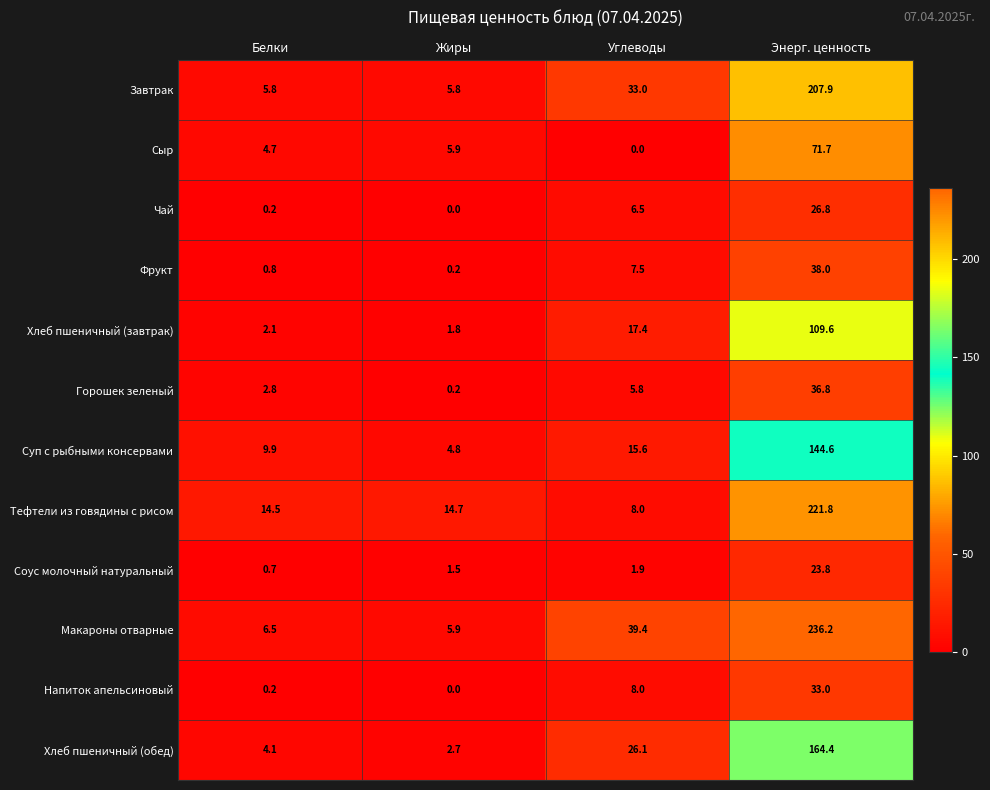

Which category has the highest value in the Соус молочный натуральный series?

Энерг. ценность